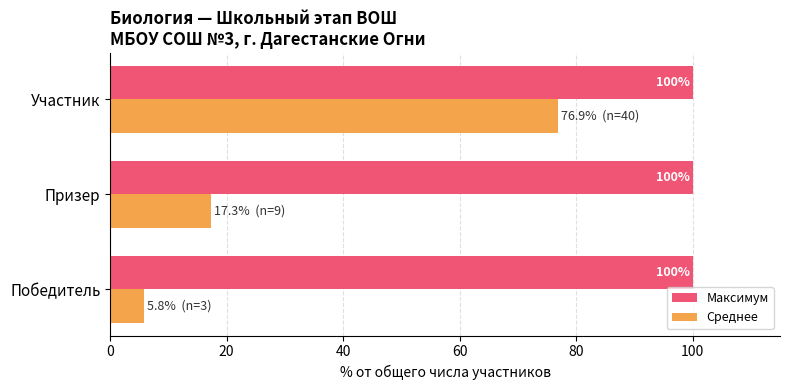

What is the sum of all Максимум values?

300.0